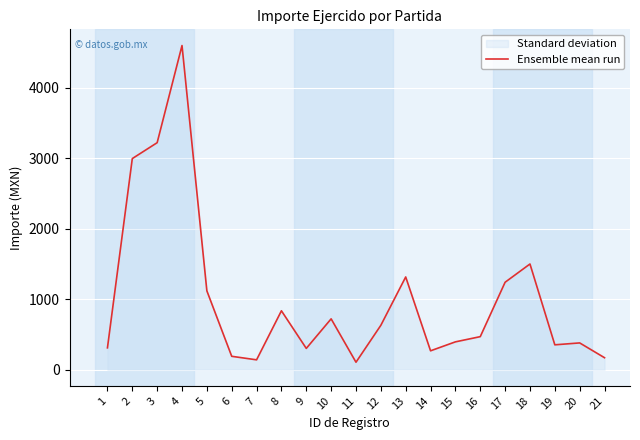

At which category does the data reach its first local peak?

4